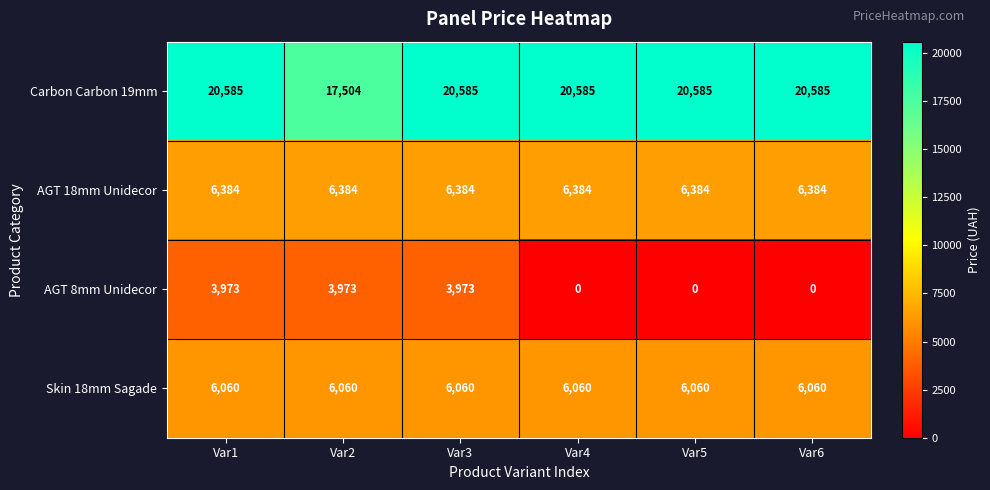

What value does the Skin 18mm Sagade series have at Var4?

6060